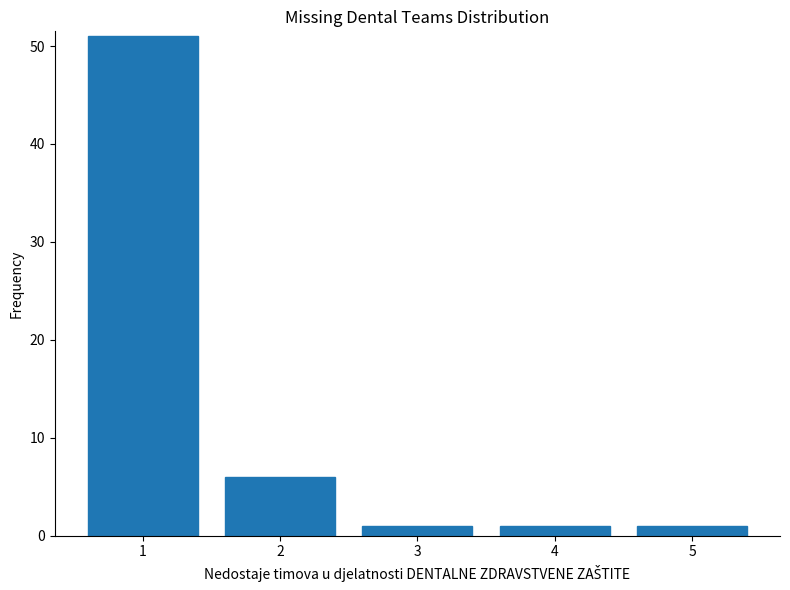

Reading right to left, extract all data points from this chart.

1	1	1	6	51